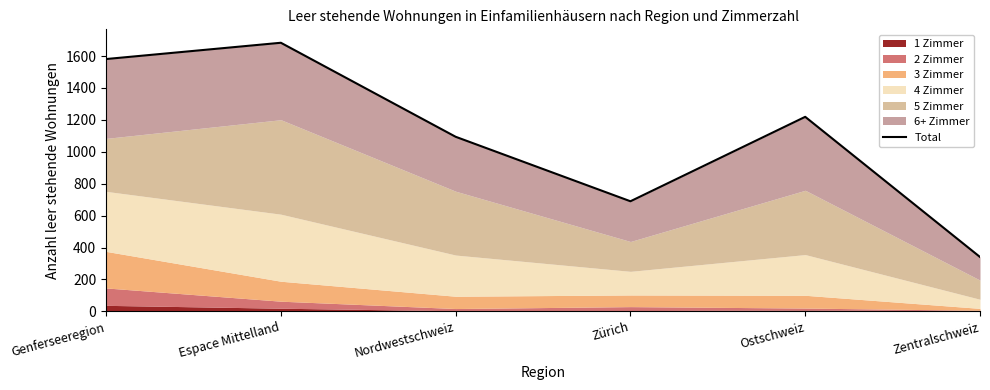

True or false: the data has more than 2 interior local peaks.

False